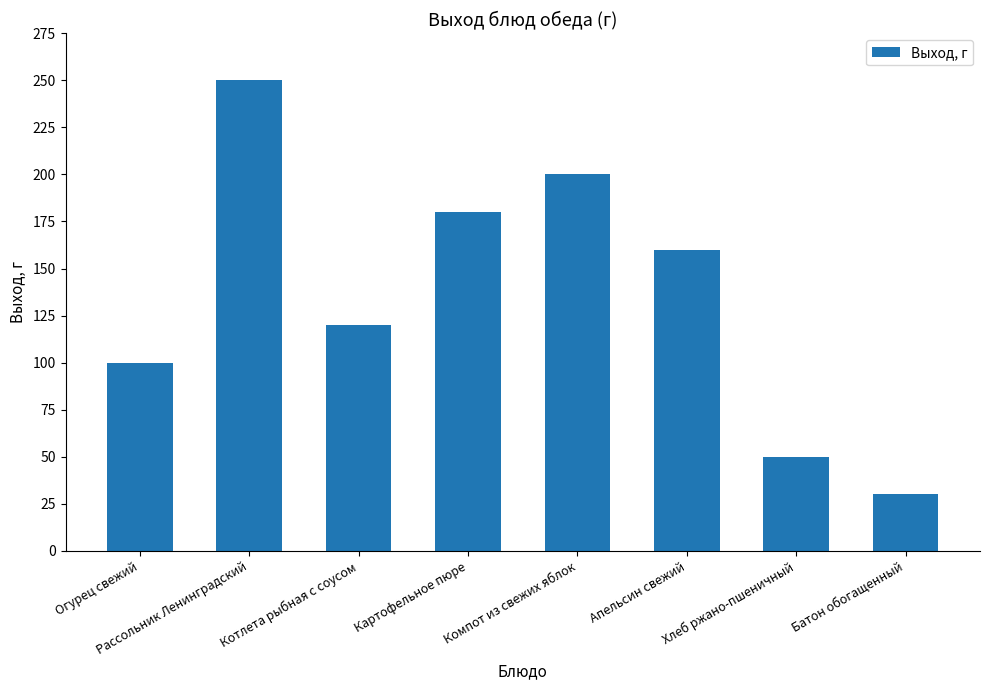

The value at Батон обогащенный is 30. True or false?

True